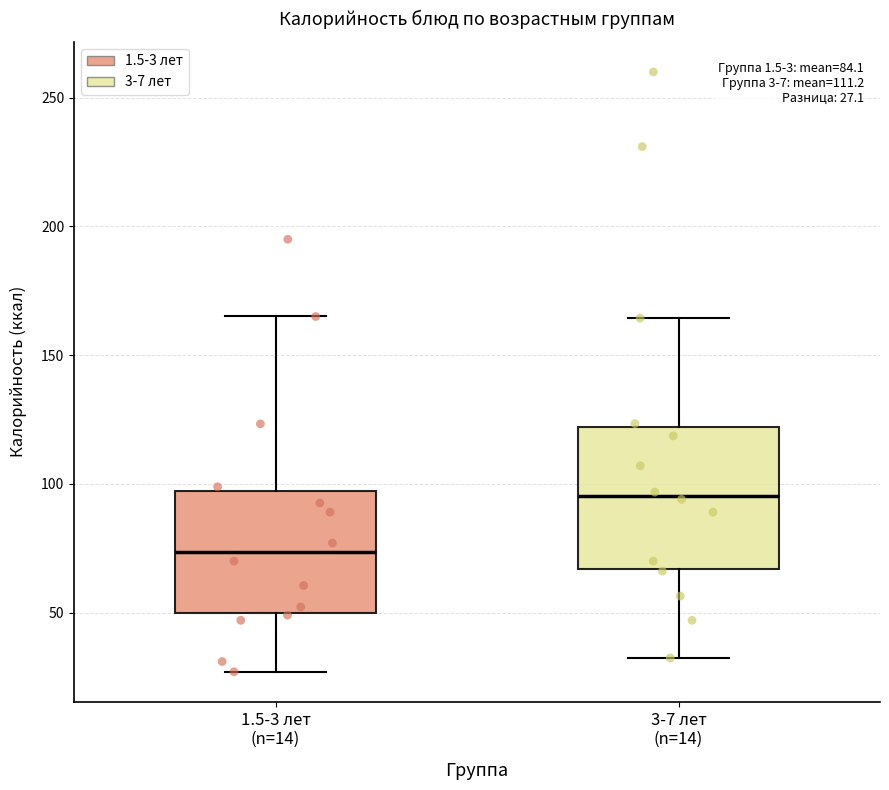

Comparing the boxes themselves (not the whiskers), which one is the tallest?

3-7 лет (n=14)